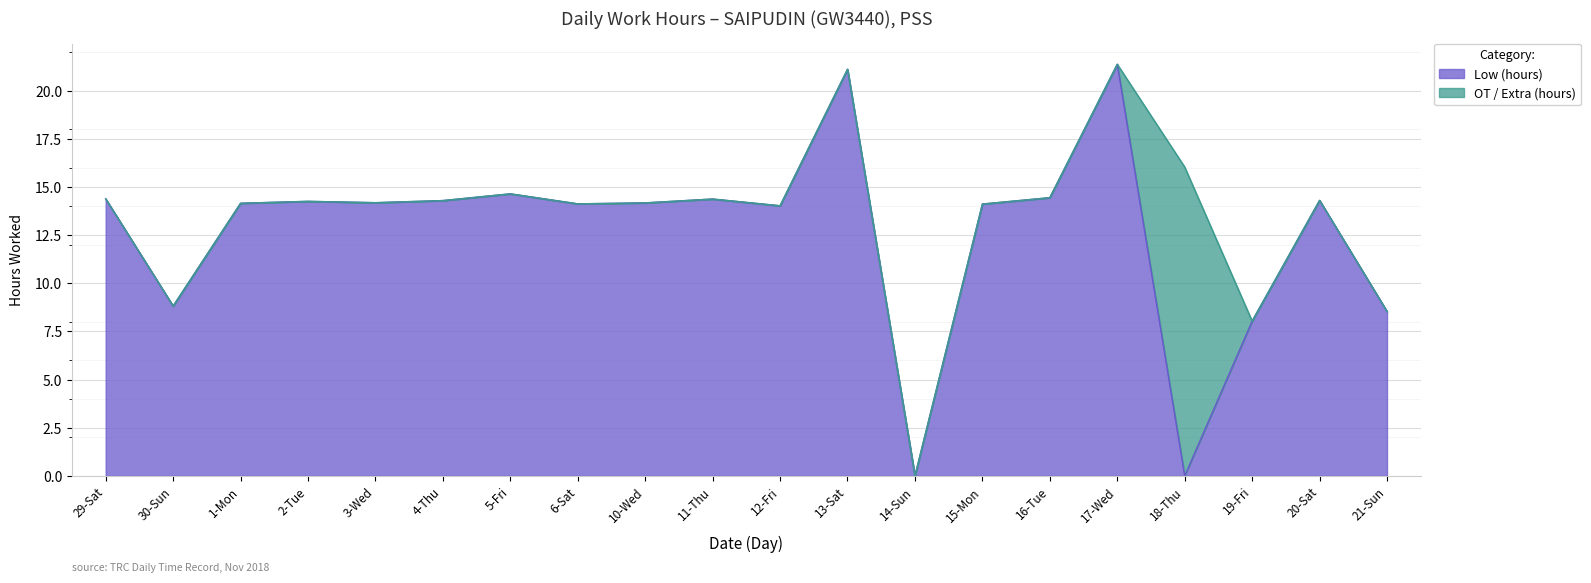

What is the ratio of the value at 5-Fri to the value at 1-Mon?

1.0